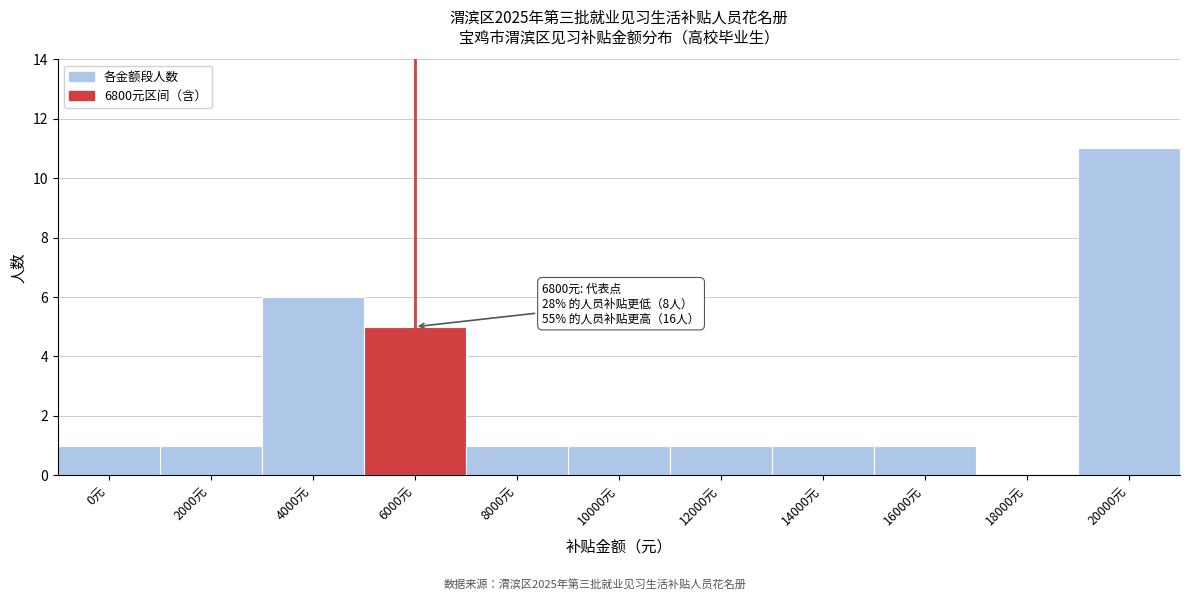

Reading right to left, transcribe all the data shown in this chart.

20000元=11	18000元=0	16000元=1	14000元=1	12000元=1	10000元=1	8000元=1	6000元=5	4000元=6	2000元=1	0元=1